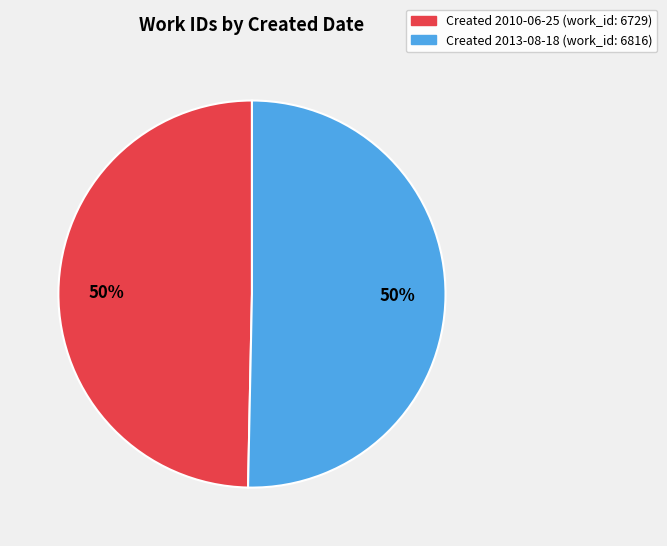

To the nearest percent, what is the average slice percentage?

50%